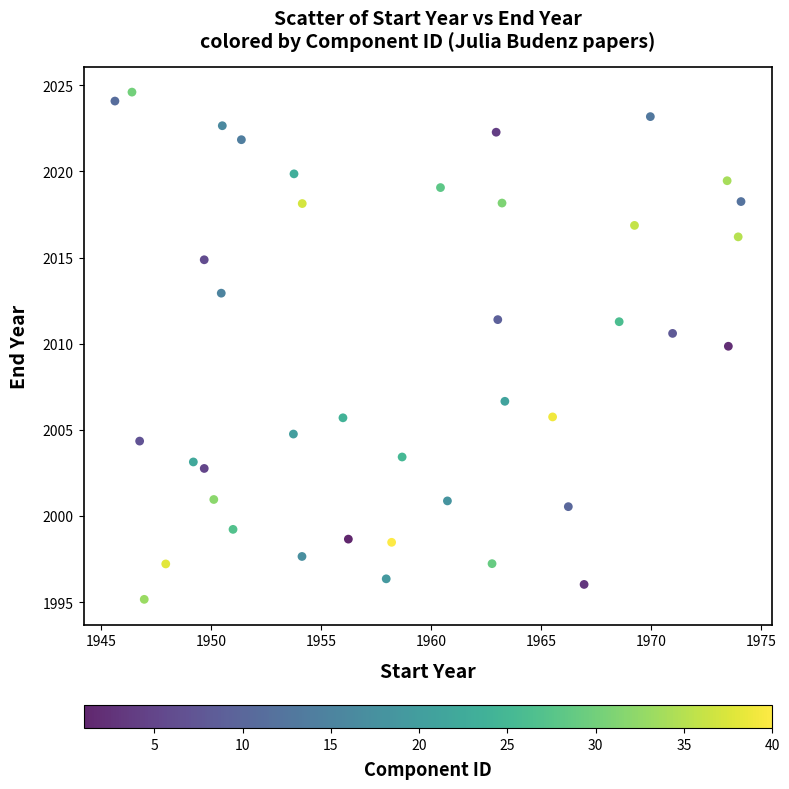

What Y value in the scatter plot is closest to 2009?

2009.9